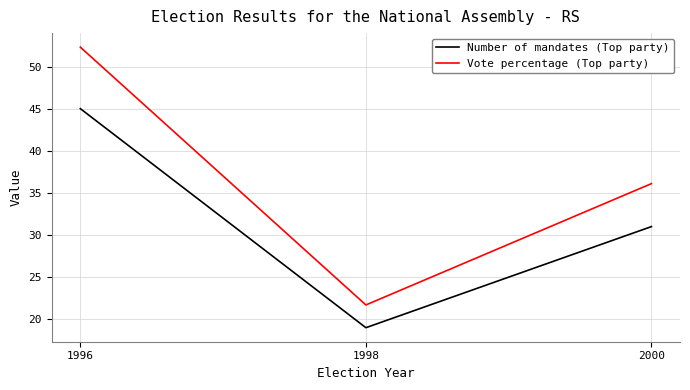

What is the sum of the Vote percentage (Top party) values at 2000 and 1996?

88.4